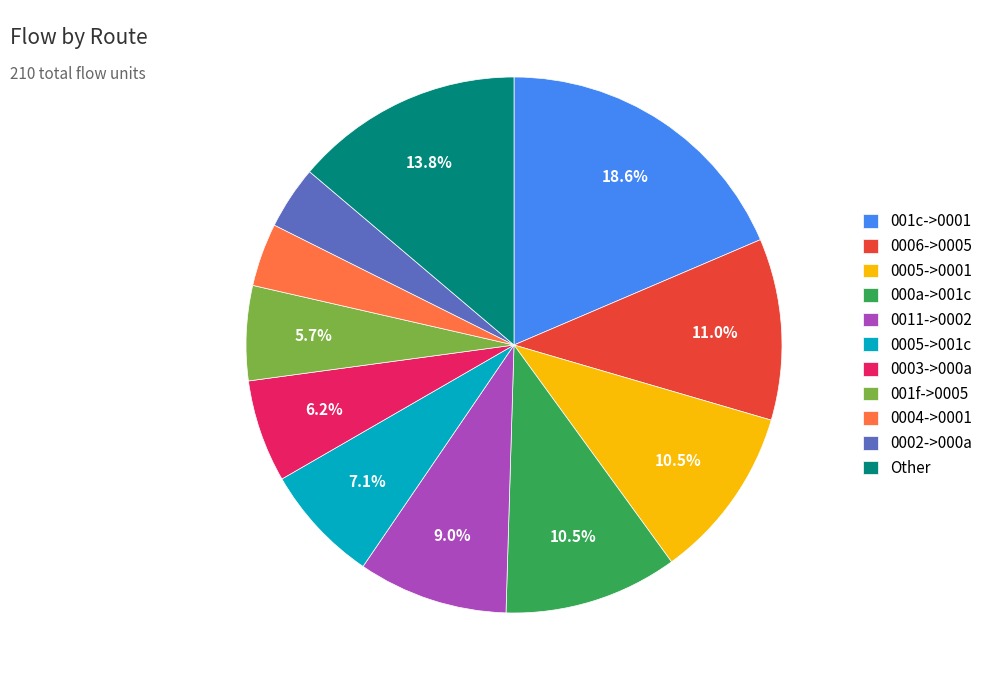

Which has a higher value, 0005->0001 or 001c->0001?

001c->0001